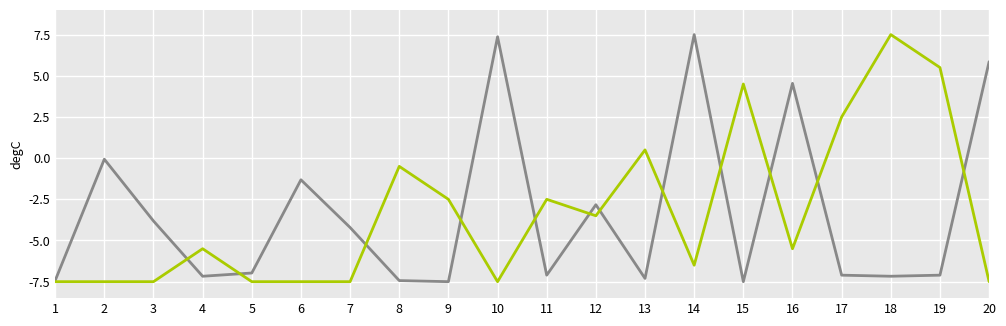

What is the total value across all series at 9?

-10.0